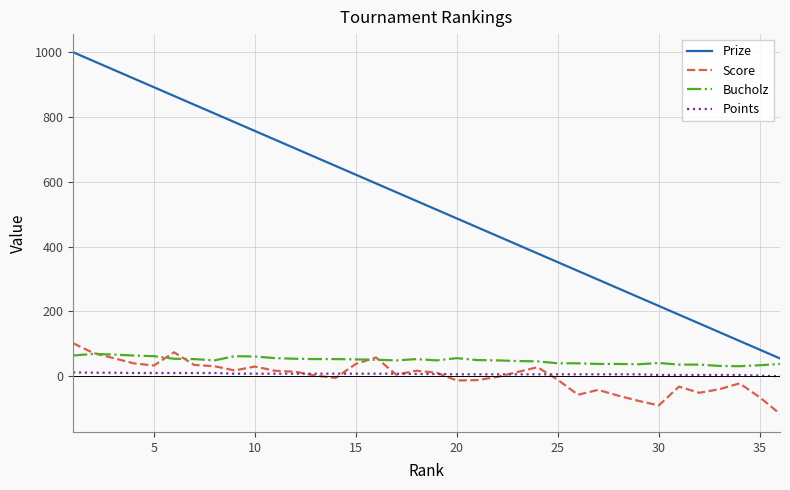

True or false: Points and Prize intersect in this chart.

False